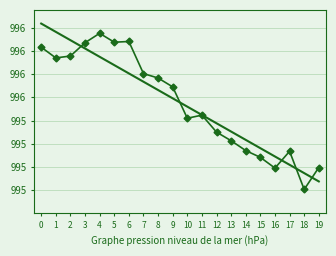

Rank the categories by value from highest to lowest.

4, 6, 5, 3, 0, 2, 1, 7, 8, 9, 11, 10, 12, 13, 14, 17, 15, 19, 16, 18